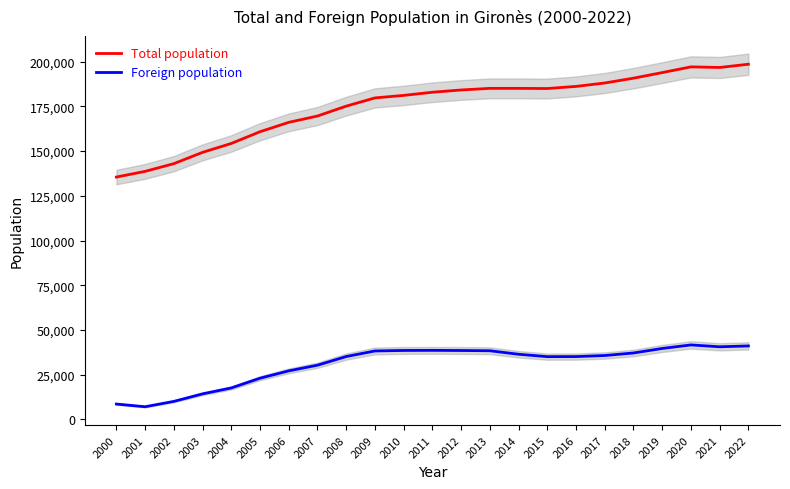

List the series in order of their peak value, lowest first.

Foreign population, Total population